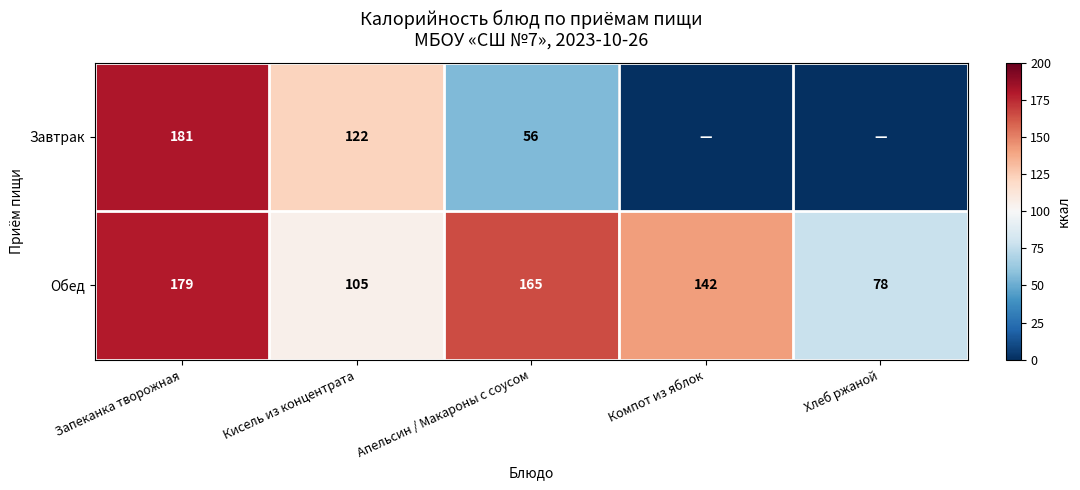

At Апельсин / Макароны с соусом, list the series in order from largest to smallest.

Обед, Завтрак